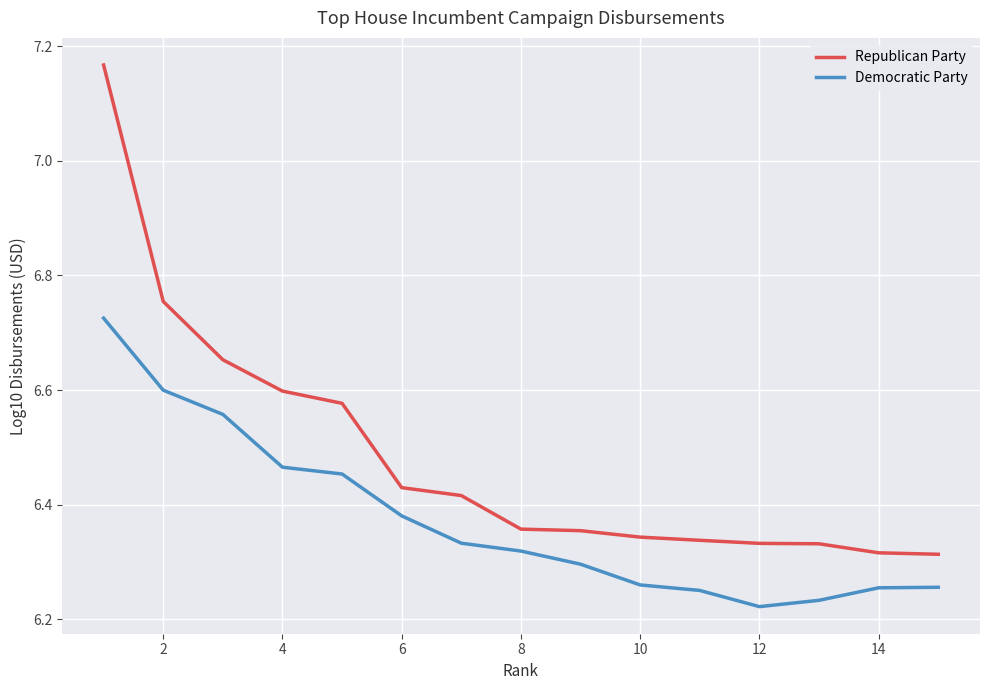

What are all the series names shown in the legend?

Republican Party, Democratic Party